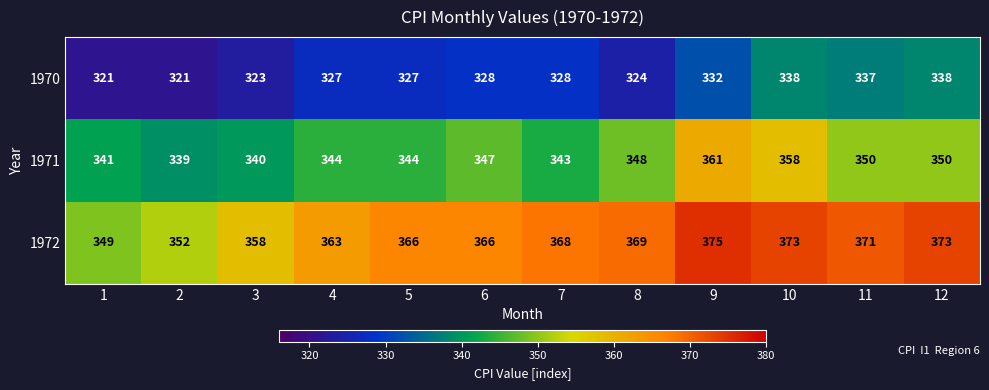

The value of 1972 at 6 is 634. True or false?

False